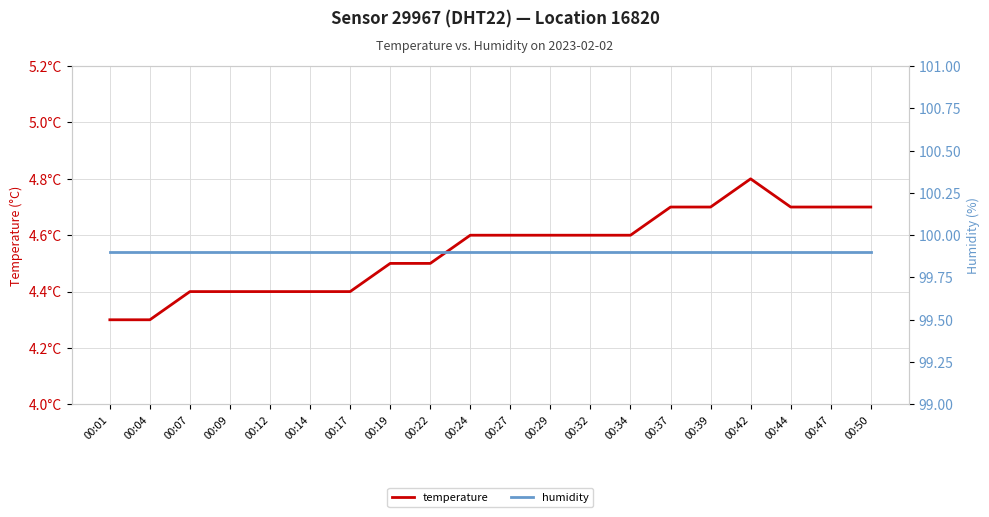

The humidity series shows 150.5 at 00:34. True or false?

False